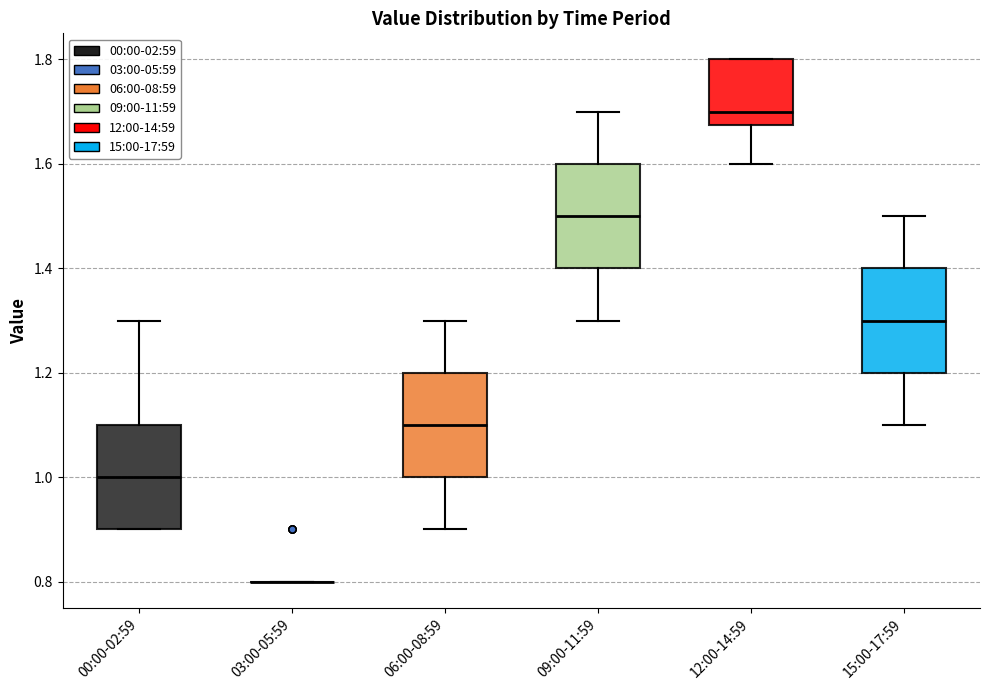

Where is the upper edge of the box for 00:00-02:59 on the y-axis? The values are not printed on the chart, so give them approximately, as read against the axis.

1.10